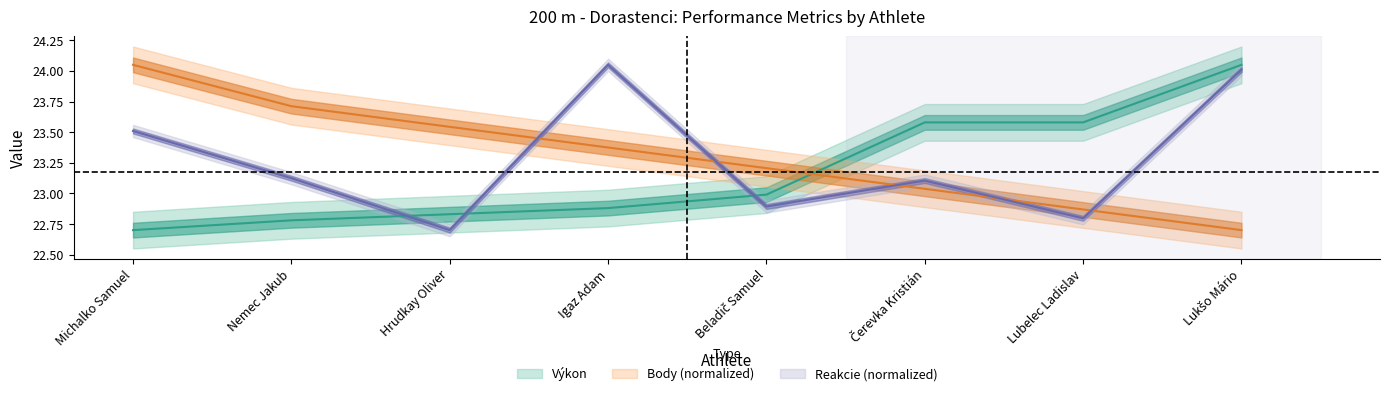

Which category has the lowest value in the Reakcie series?

Hrudkay Oliver